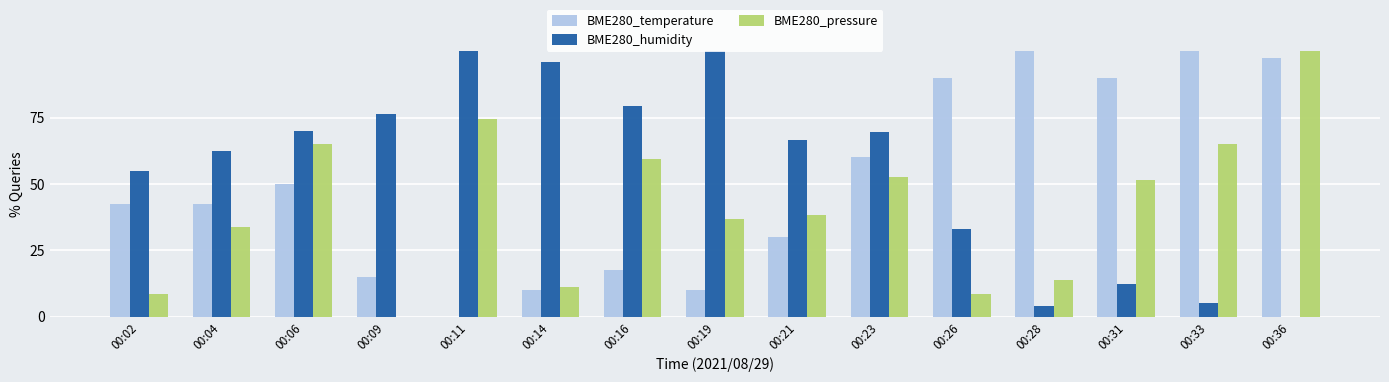

What is the spread (max minus min) of values at 00:02?

46.3